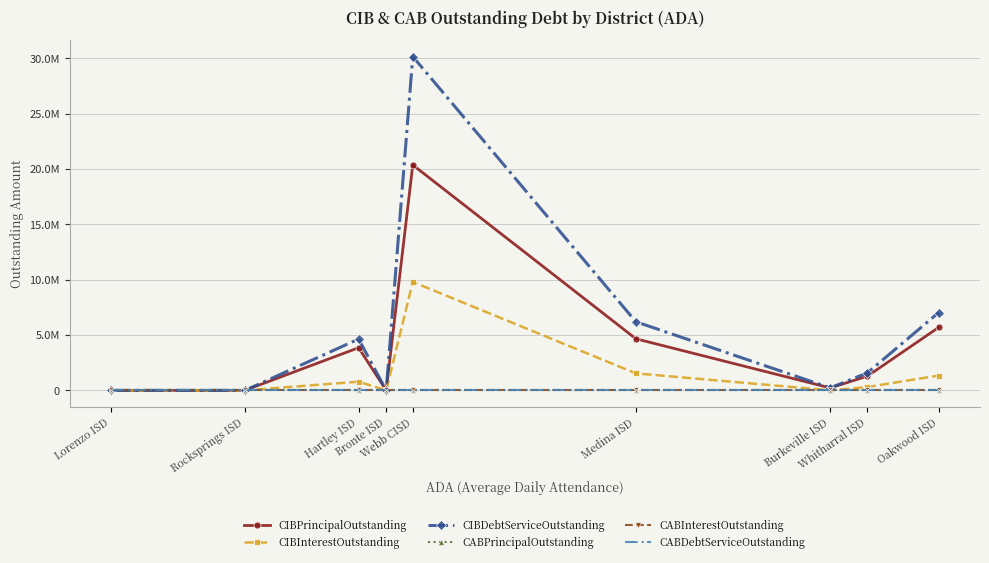

Reading left to right, list all the values displayed in this chart.

CIBPrincipalOutstanding: 0.0	0.0	3850000.0	0.0	20355000.0	4660000.0	220000.0	1285000.0	5685000.0
CIBInterestOutstanding: 0.0	0.0	784375.0	0.0	9792192.8	1537600.0	4400.0	301900.0	1341268.3
CIBDebtServiceOutstanding: 0.0	0.0	4634375.0	0.0	30147192.8	6197600.0	224400.0	1586900.0	7026268.3
CABPrincipalOutstanding: 0.0	0.0	0.0	0.0	0.0	0.0	0.0	0.0	0.0
CABInterestOutstanding: 0.0	0.0	0.0	0.0	0.0	0.0	0.0	0.0	0.0
CABDebtServiceOutstanding: 0.0	0.0	0.0	0.0	0.0	0.0	0.0	0.0	0.0